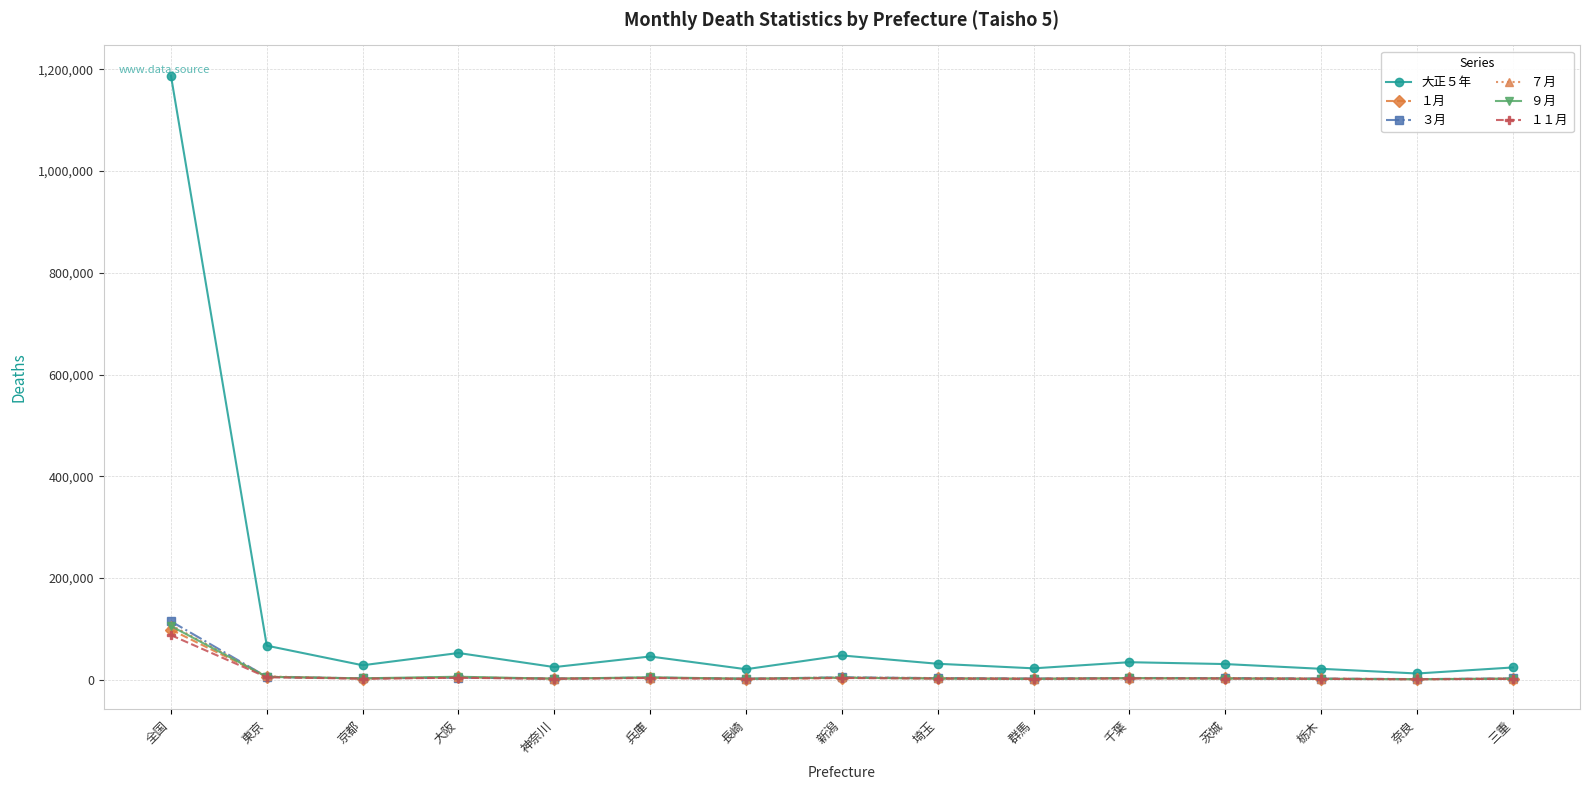

Read the １１月 value at 東京.

4864